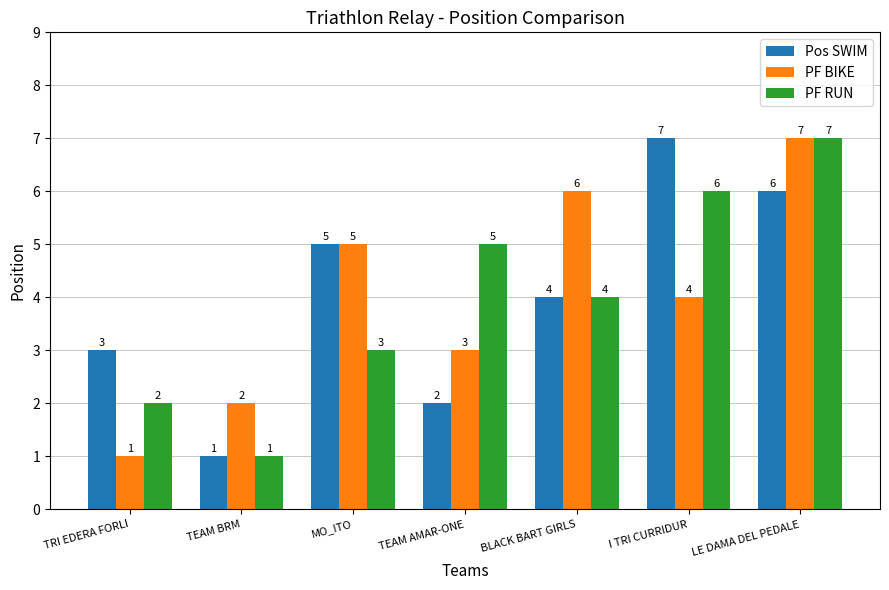

How many PF BIKE values are between 2 and 6?

5